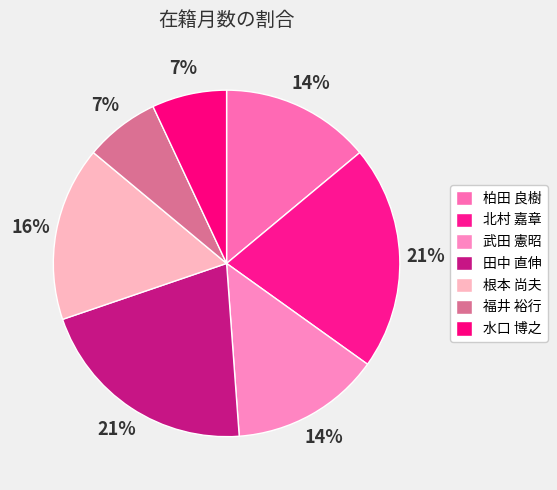

What percentage is NOT represented by 福井 裕行?

93.0%